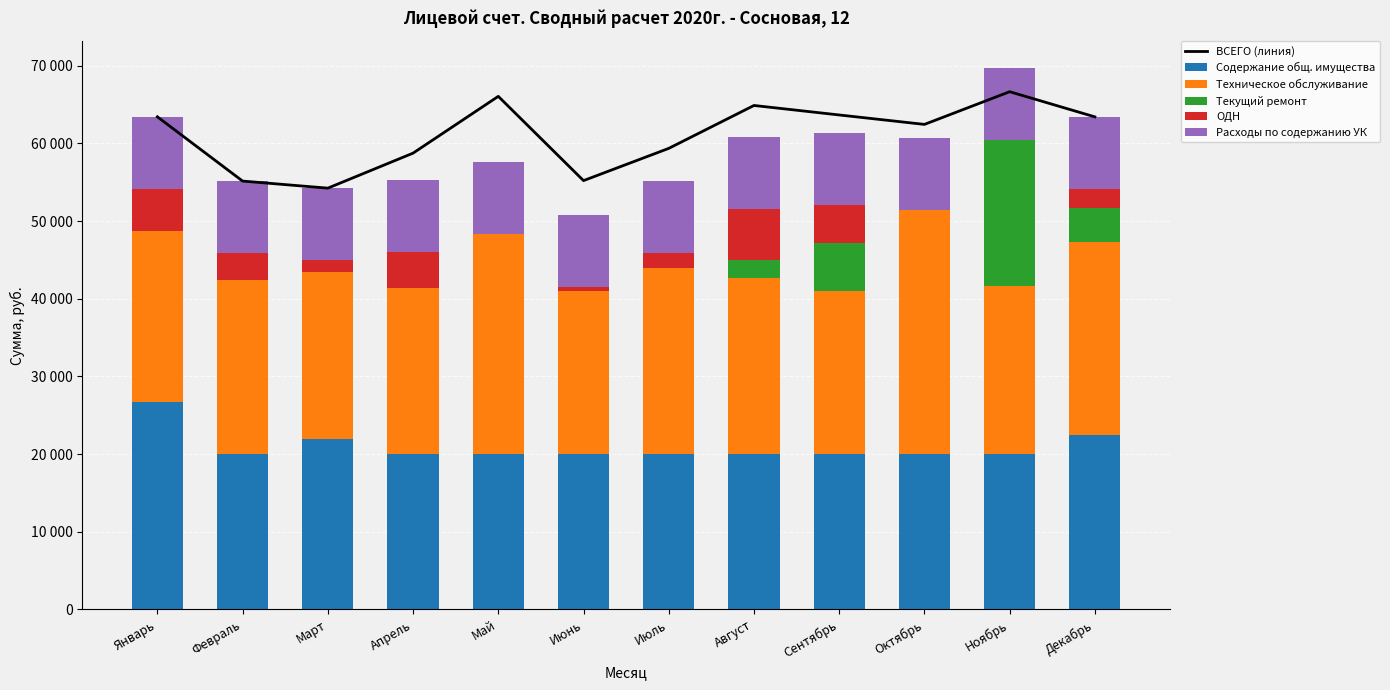

What is the label of the 1st bar from the left?

Январь